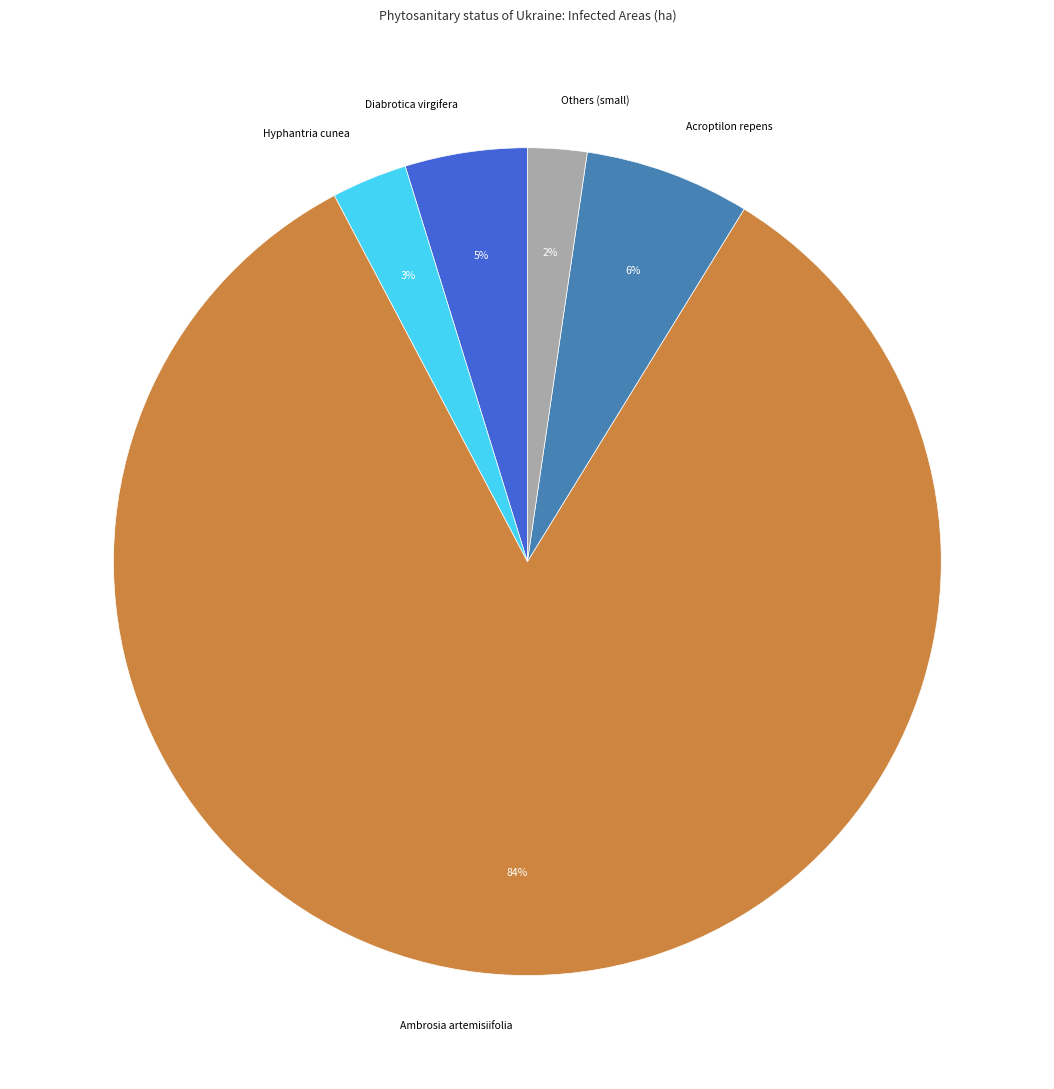

Which slice is the largest?

Ambrosia artemisiifolia